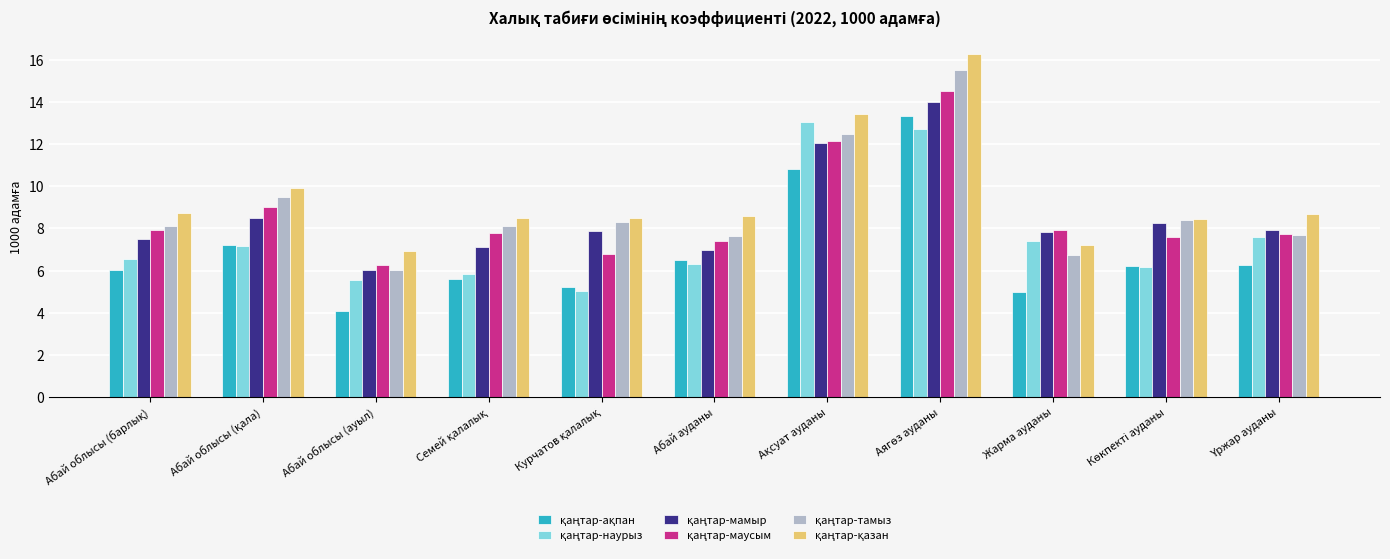

Which category has the lowest value across all series?

Абай облысы (ауыл)